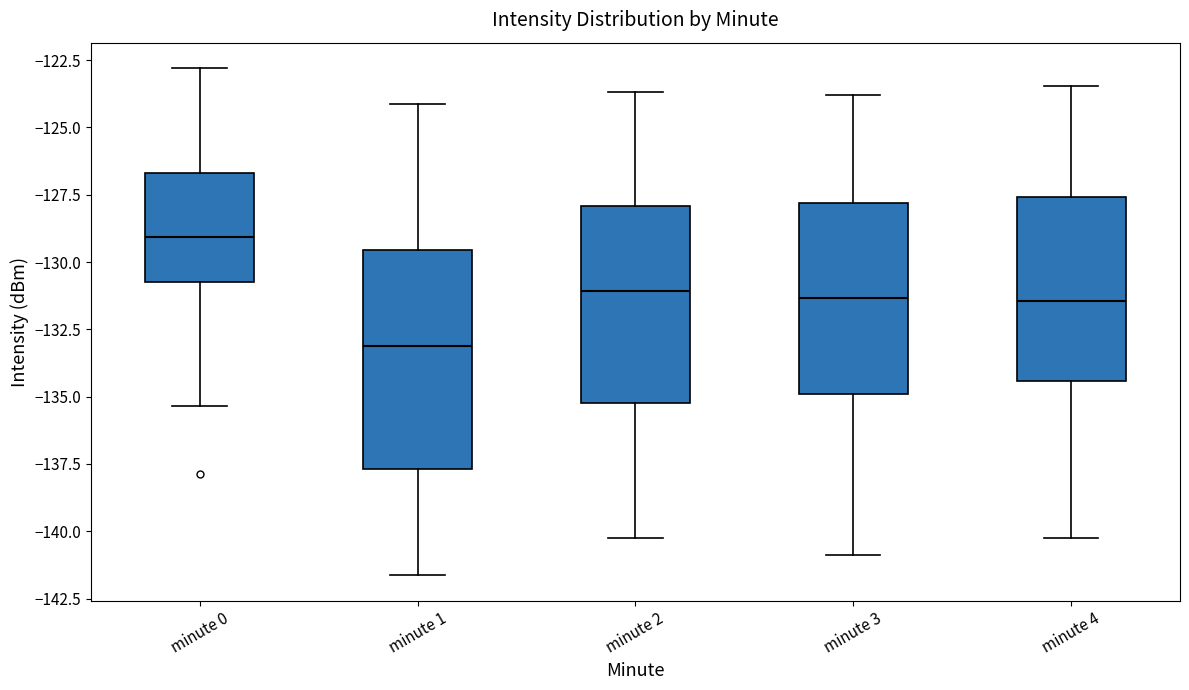

Which box's median line is the highest?

minute 0